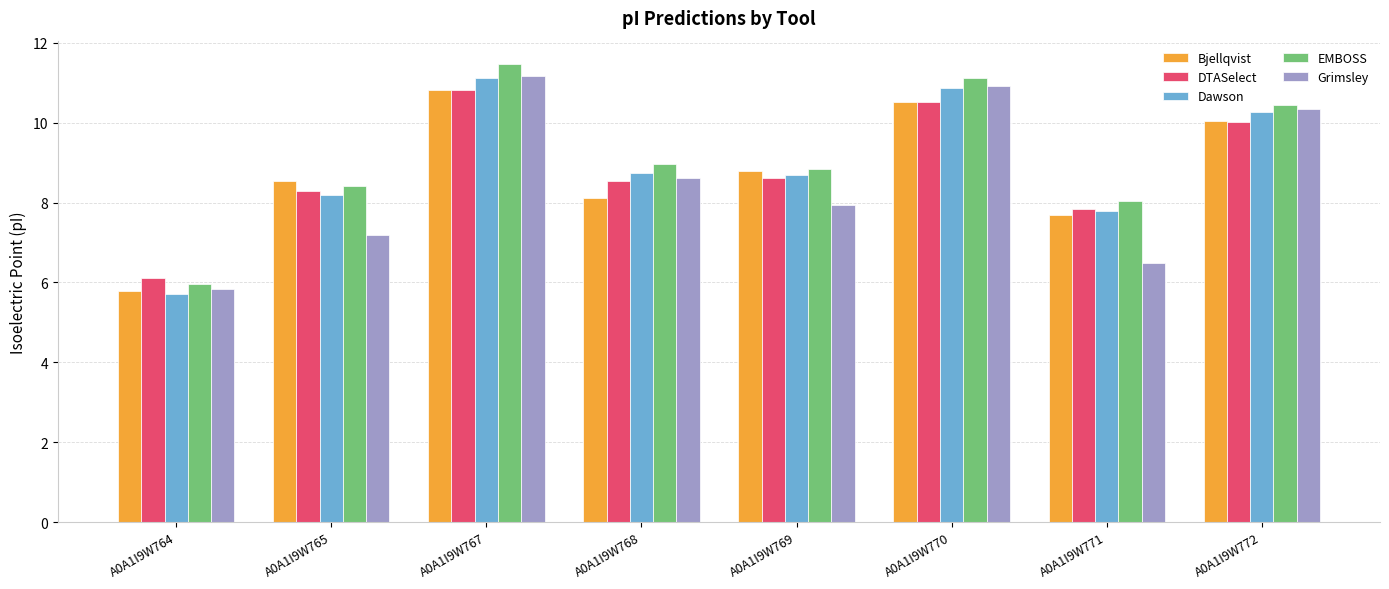

How many data points in Bjellqvist are above 8?

6